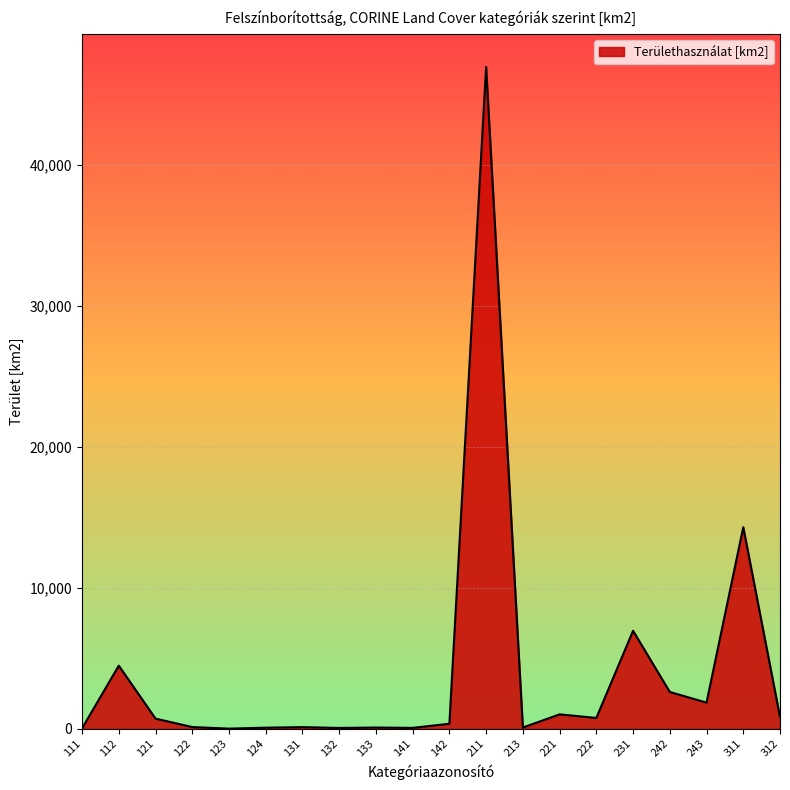

The value at 311 is 21257. True or false?

False